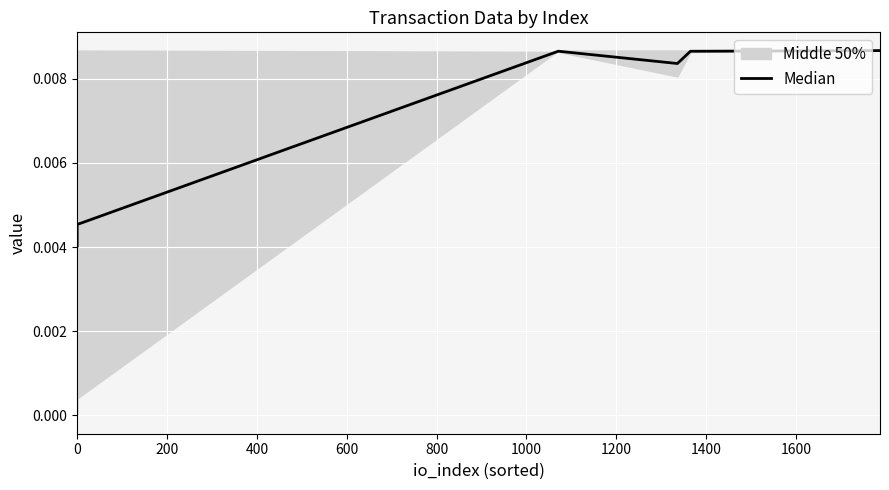

How many lines are shown in the chart?

1